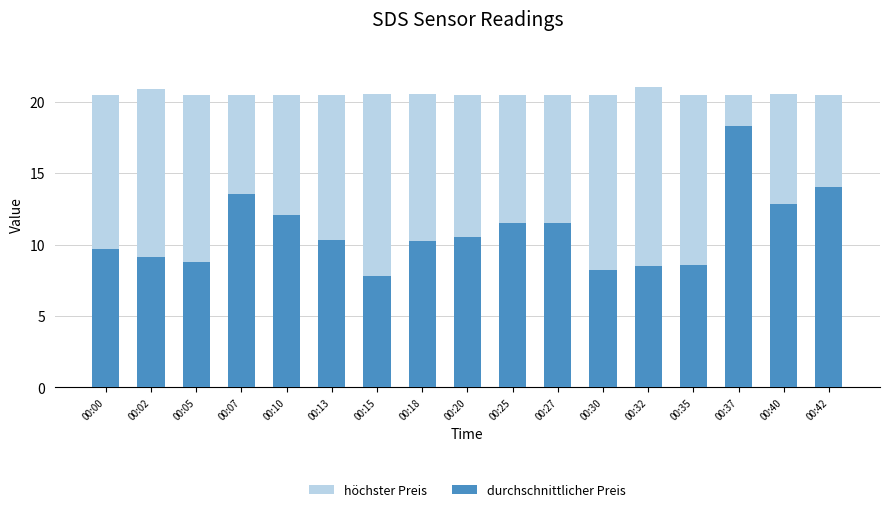

What is the difference between the höchster Preis values at 00:18 and 00:42?

0.1